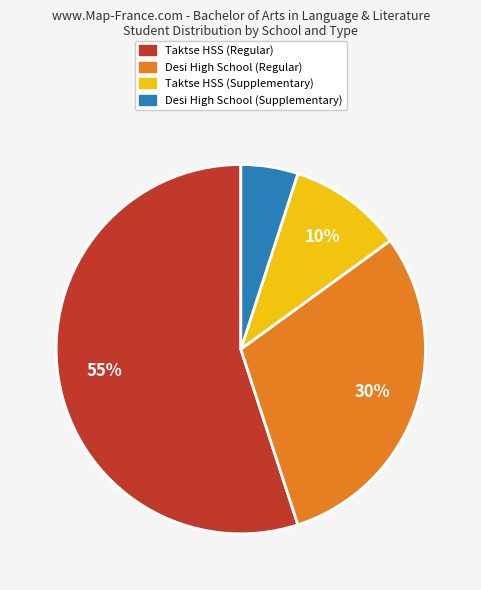

To the nearest percent, what is the average slice percentage?

25%